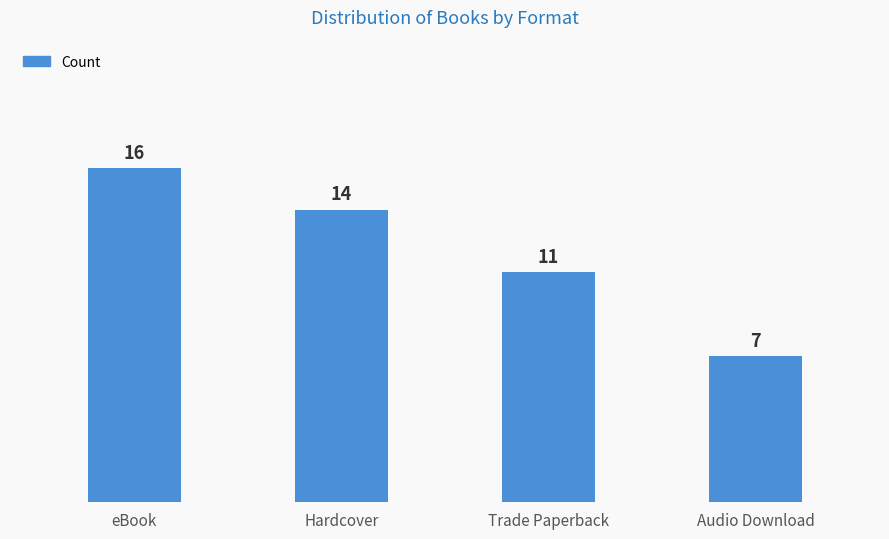

True or false: the data shows 14 at Hardcover.

True